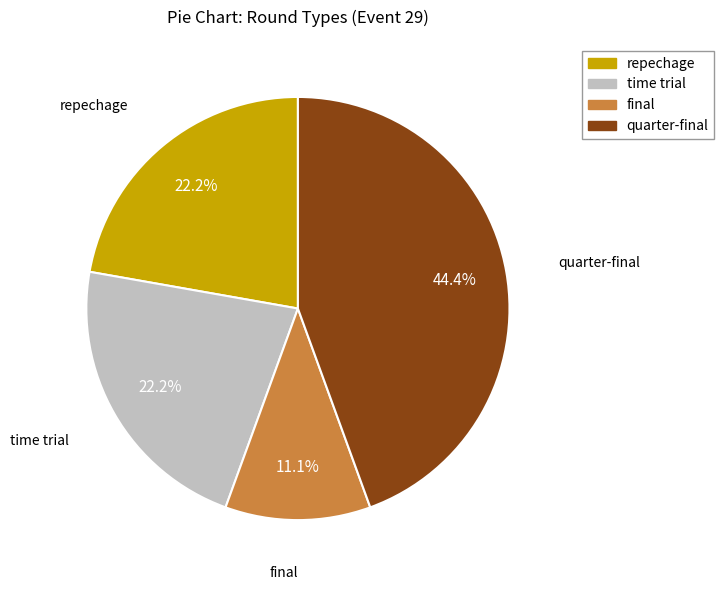

What is the smallest slice in the pie chart?

final